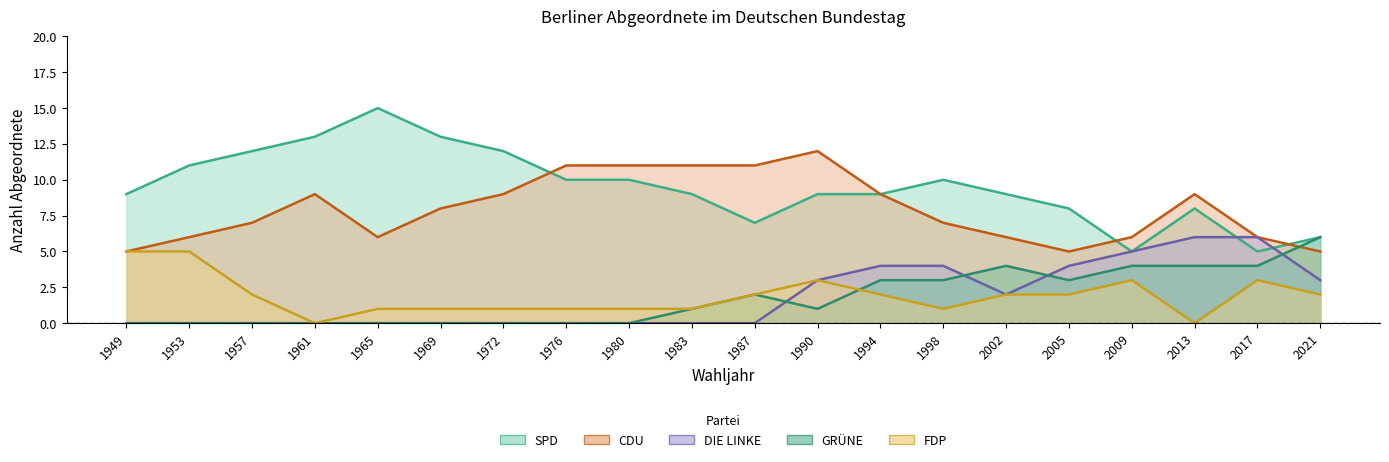

The DIE LINKE series shows 2 at 1957. True or false?

False